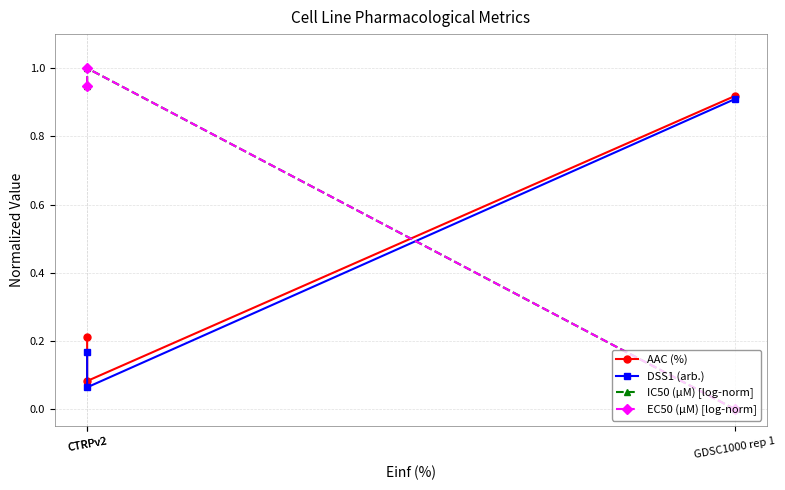

Which category has the lowest value across all series?

GDSC1000 rep 1